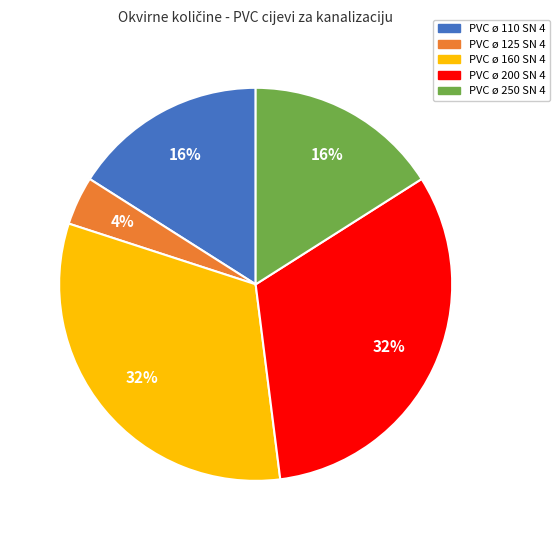

Approximately how many times larger is the value at PVC ø 160 SN 4 compared to PVC ø 125 SN 4?

8.0